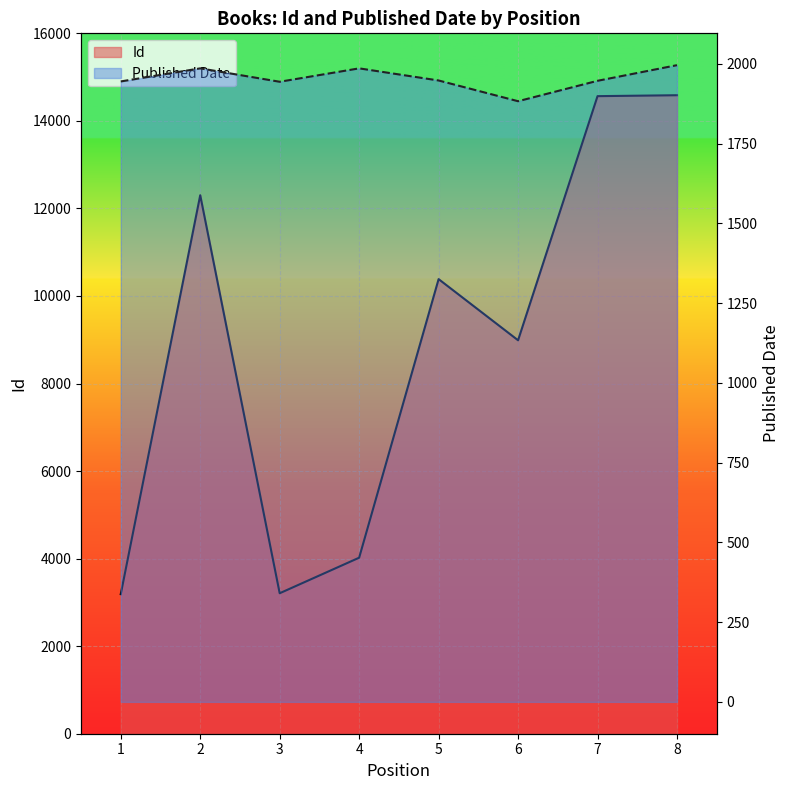

Rank the series by their average value, from lowest to highest.

Published Date, Id